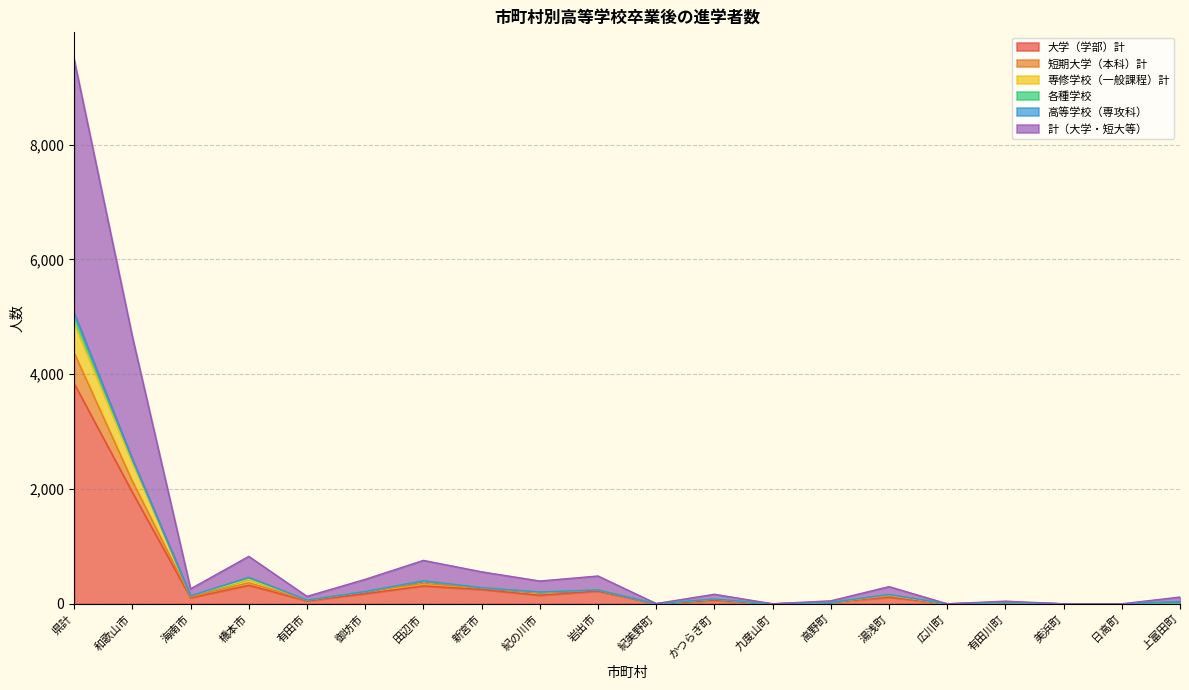

Which category has the lowest value across all series?

九度山町